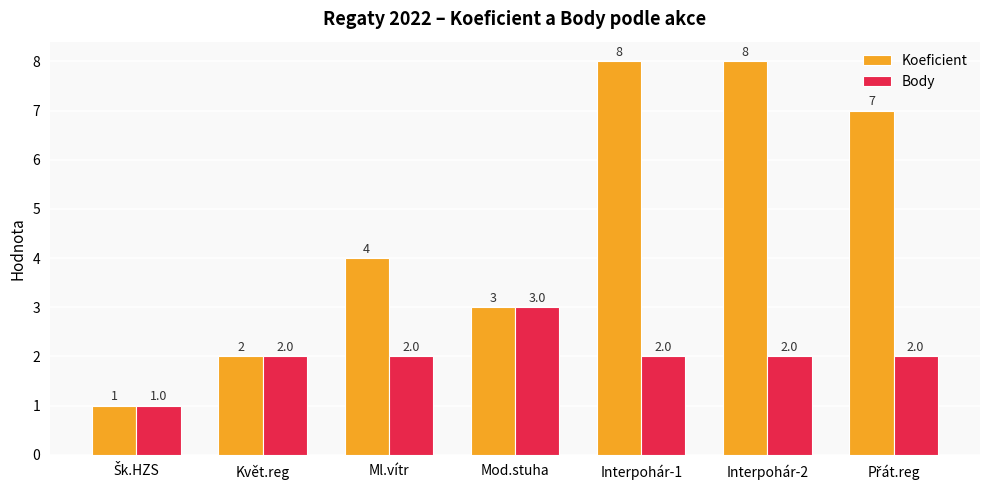

What is the label of the 2nd bar from the left?

Květ.reg